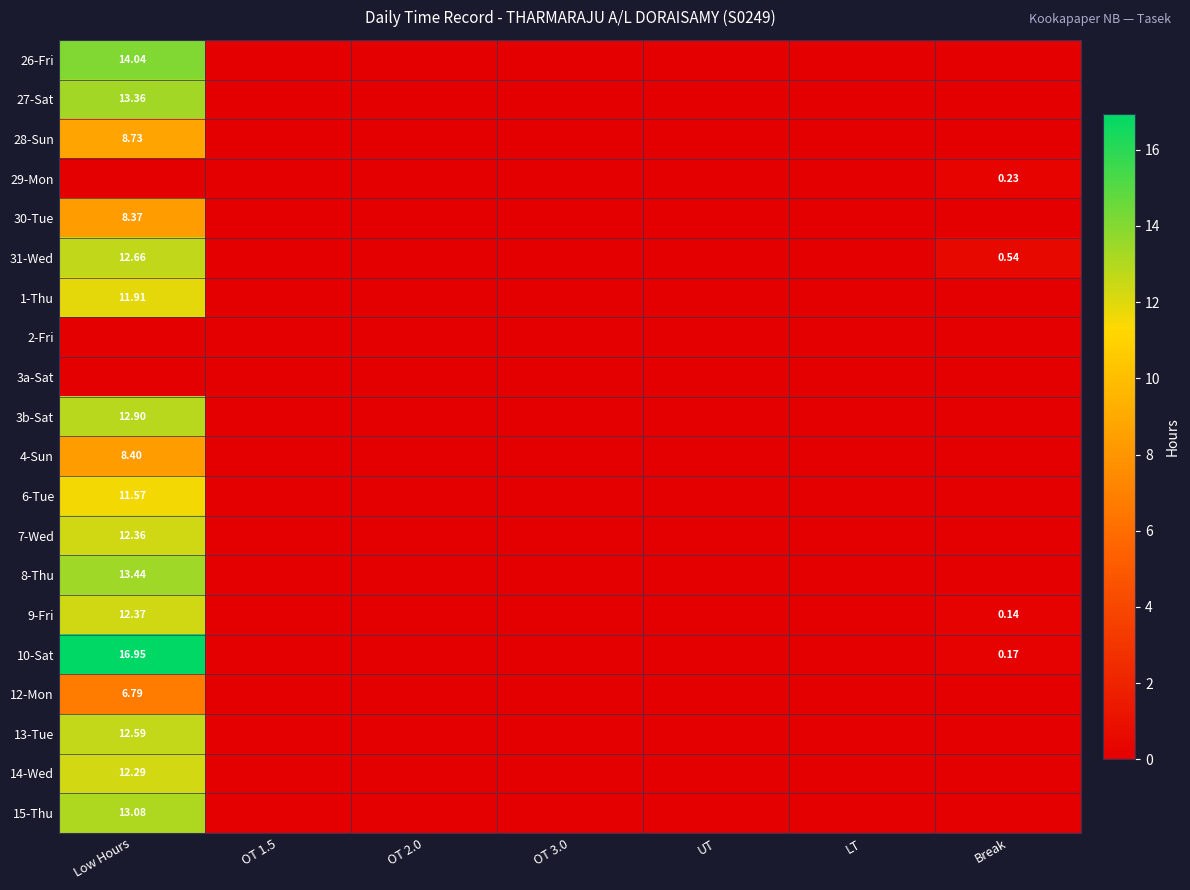

Rank the series by their maximum value, from lowest to highest.

2-Fri, 3a-Sat, 29-Mon, 12-Mon, 30-Tue, 4-Sun, 28-Sun, 6-Tue, 1-Thu, 14-Wed, 7-Wed, 9-Fri, 13-Tue, 31-Wed, 3b-Sat, 15-Thu, 27-Sat, 8-Thu, 26-Fri, 10-Sat